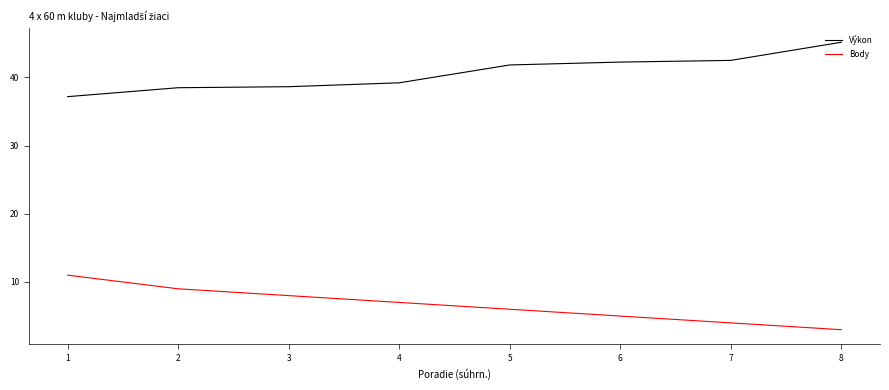

What is the lowest value of the Body series?

3.0